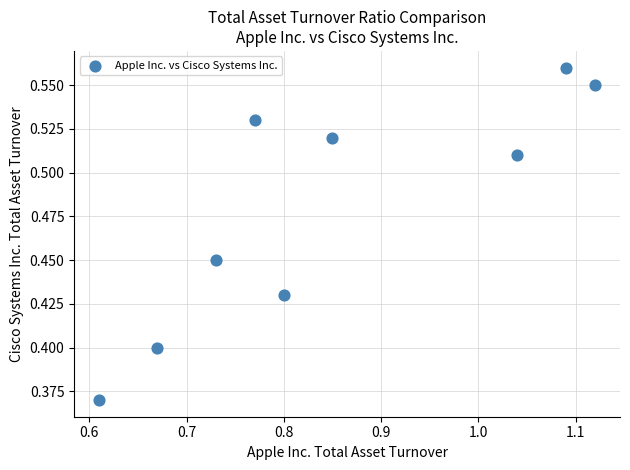

What is the average X value?

0.9